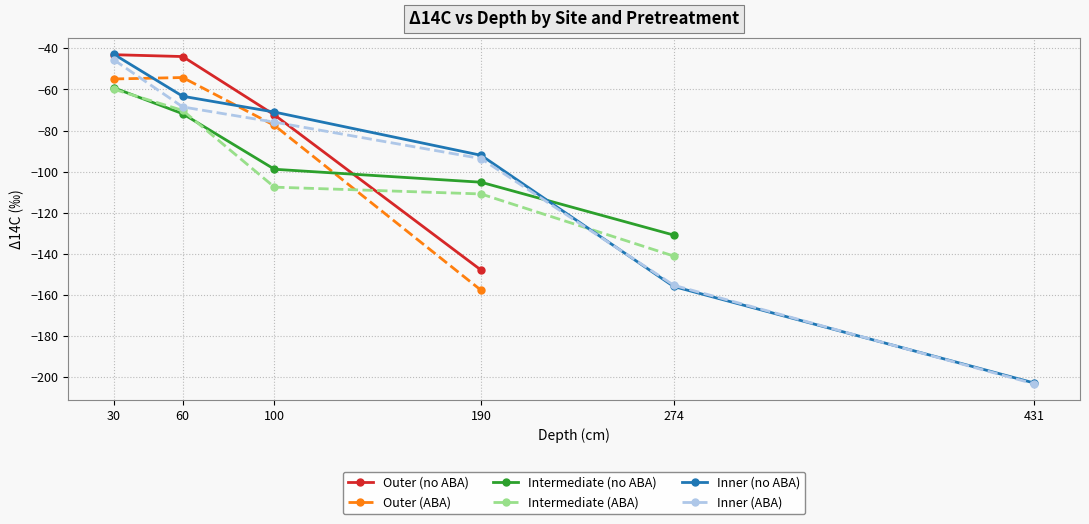

Is this an area chart (filled region under the line)?

No